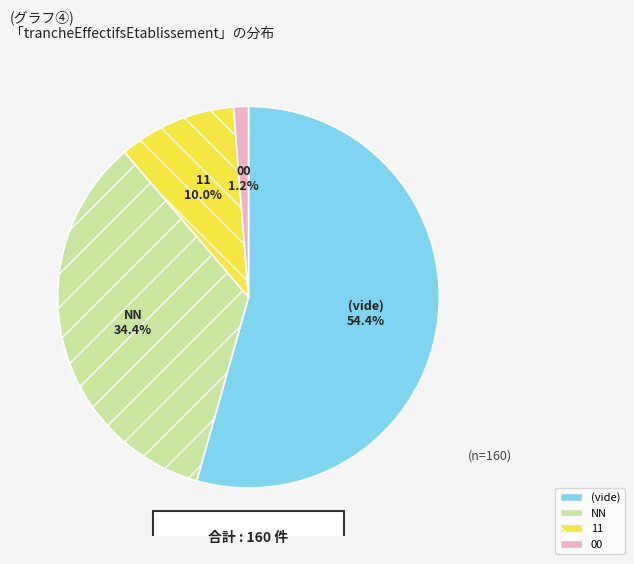

Is there a majority slice in this chart?

Yes